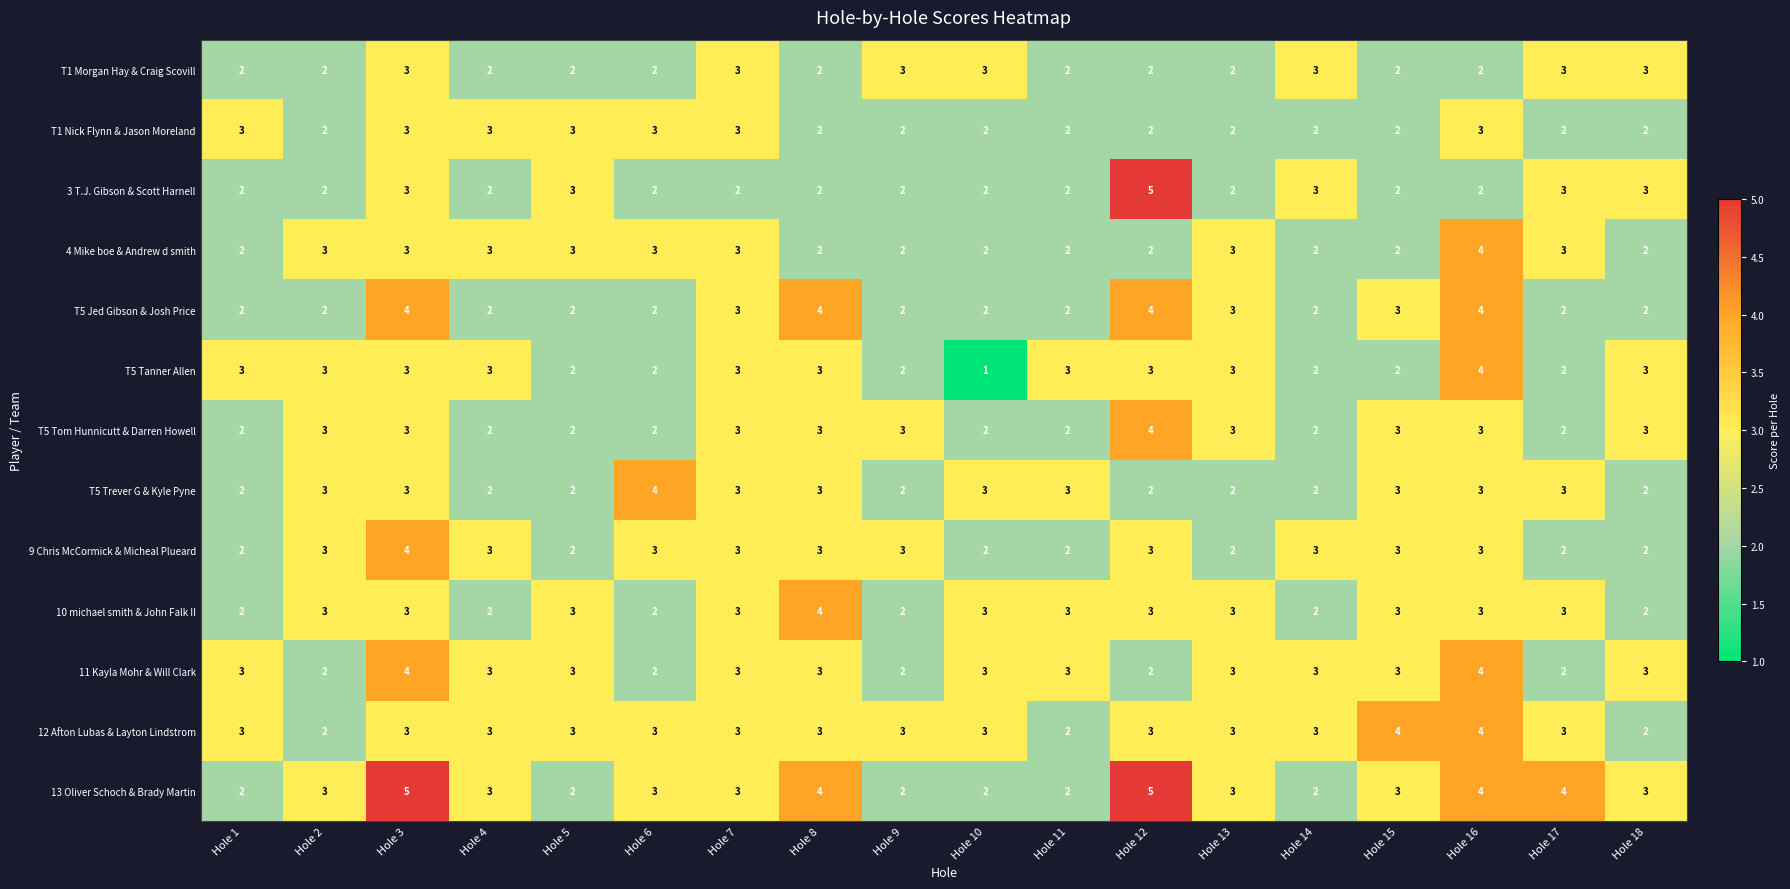

What is the average value of the 11 Kayla Mohr & Will Clark series?

3